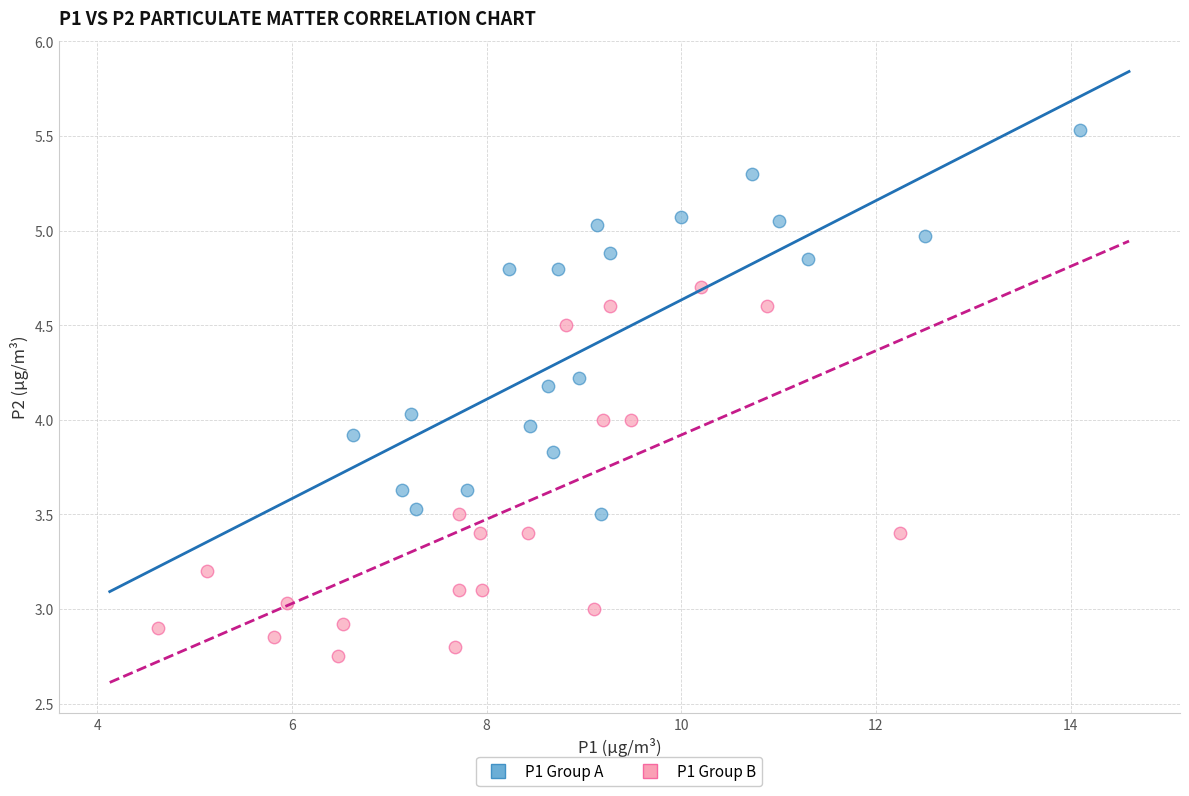

What are all the series names shown in the legend?

P1 Group A, P1 Group B